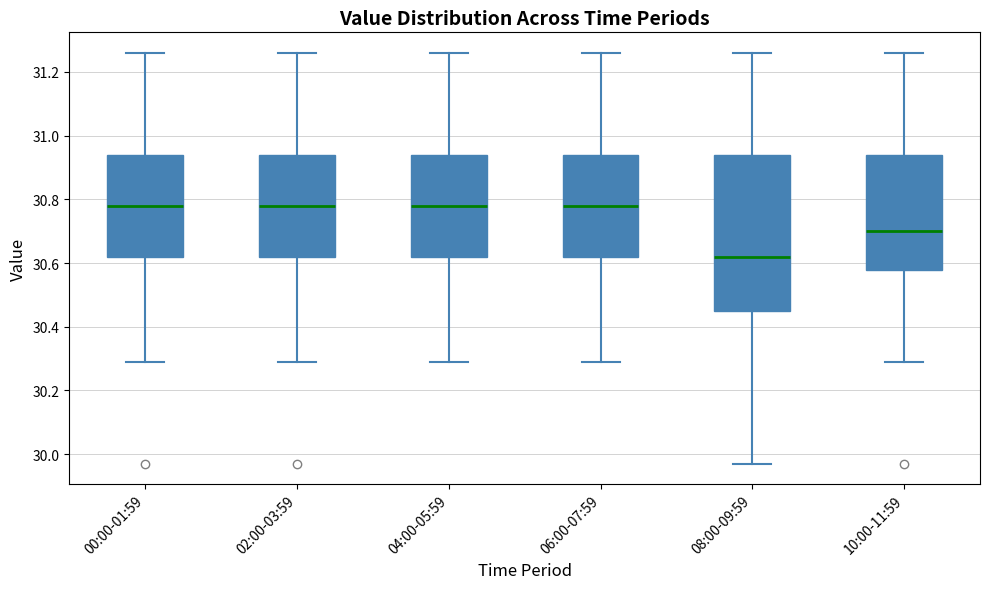

Where is the lower edge of the box for 04:00-05:59 on the y-axis? The values are not printed on the chart, so give them approximately, as read against the axis.

30.62